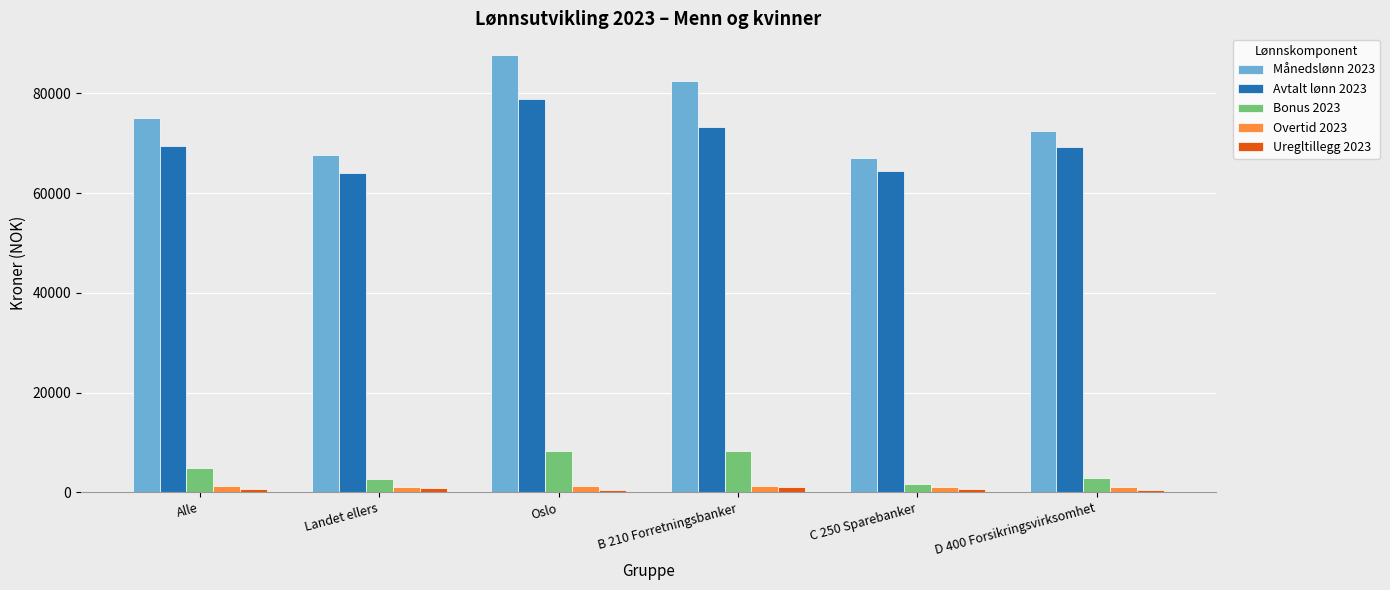

Is it true that Overtid 2023 equals 1220 at Oslo?

True